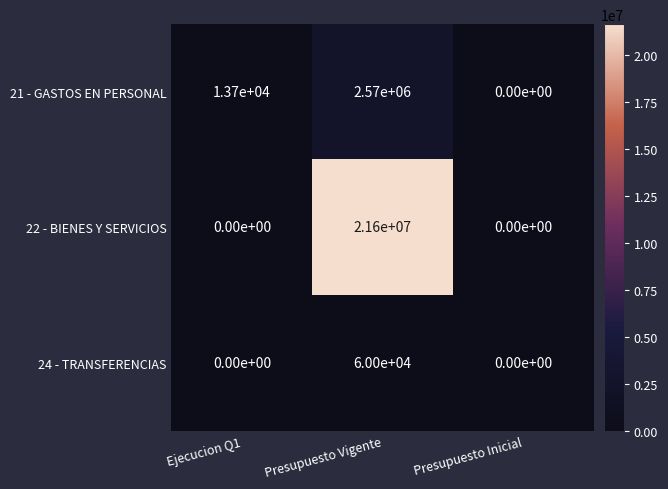

Which series changed the most between Ejecucion Q1 and Presupuesto Inicial?

21 - GASTOS EN PERSONAL